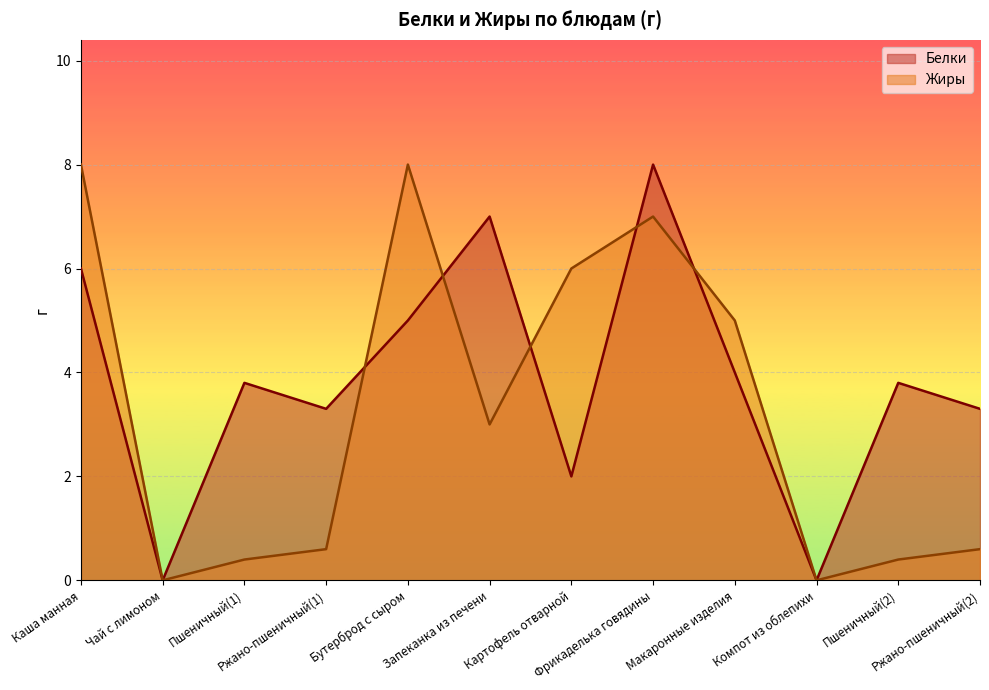

Where do Жиры and Белки first cross each other?

Ржано-пшеничный(1) and Бутерброд с сыром